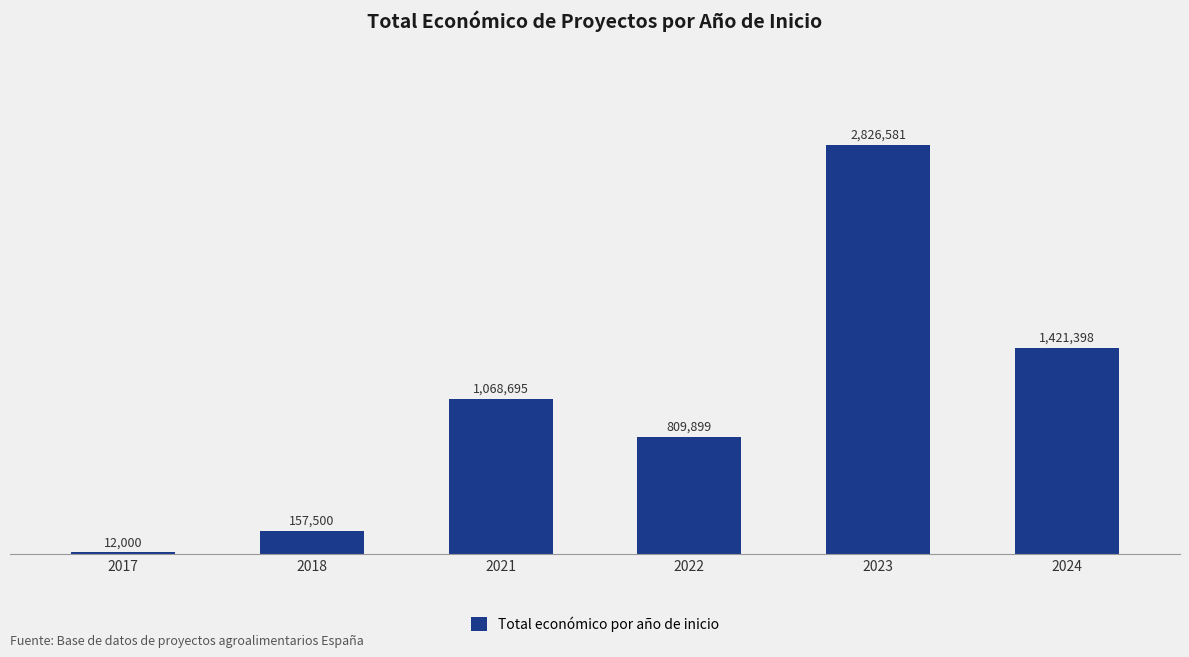

Does the chart contain any negative values?

No